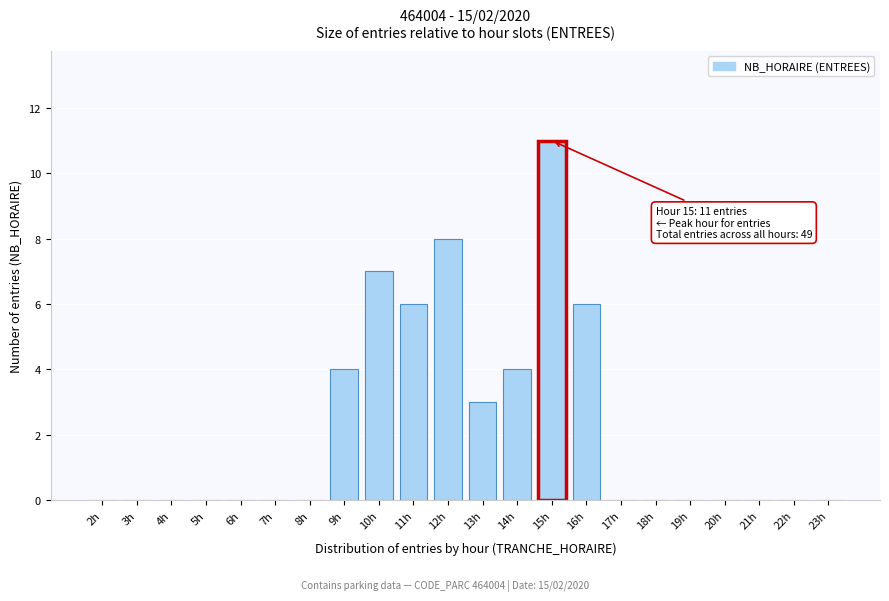

Reading left to right, what are all the values shown in this chart?

2h=0	3h=0	4h=0	5h=0	6h=0	7h=0	8h=0	9h=4	10h=7	11h=6	12h=8	13h=3	14h=4	15h=11	16h=6	17h=0	18h=0	19h=0	20h=0	21h=0	22h=0	23h=0